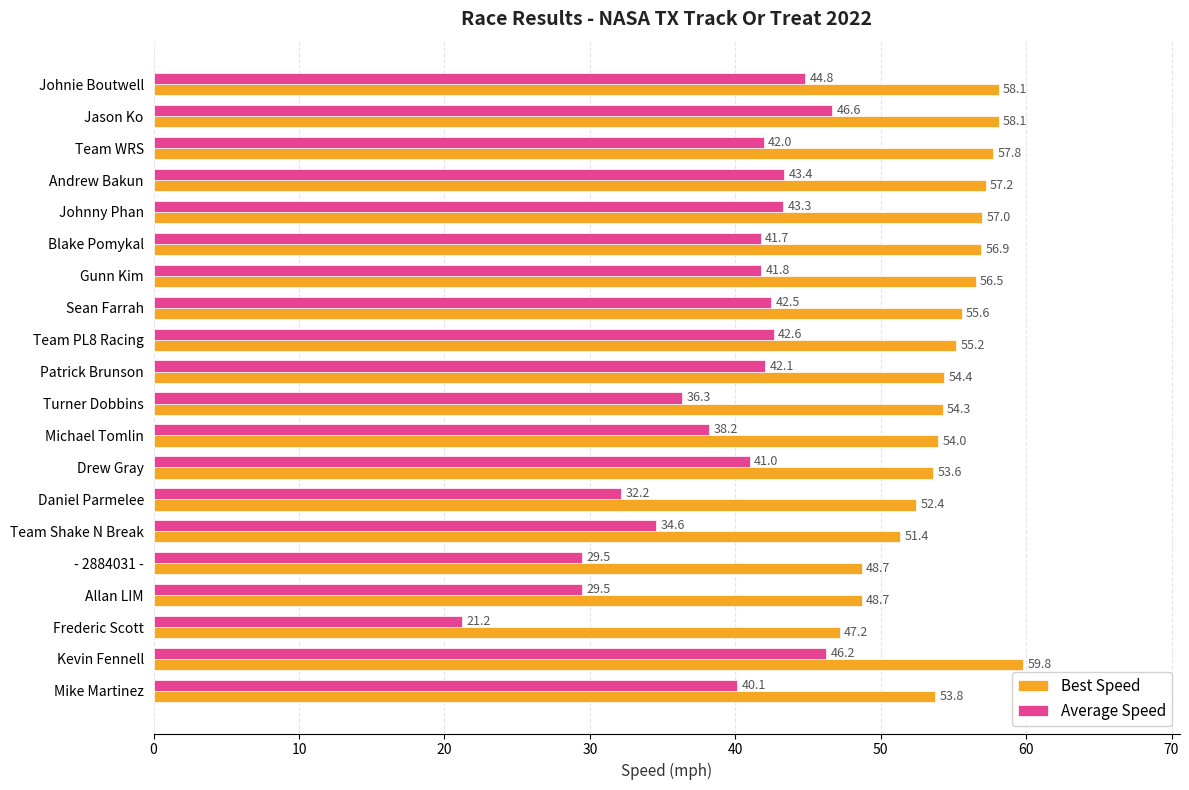

Which series has the widest spread of values?

Average Speed